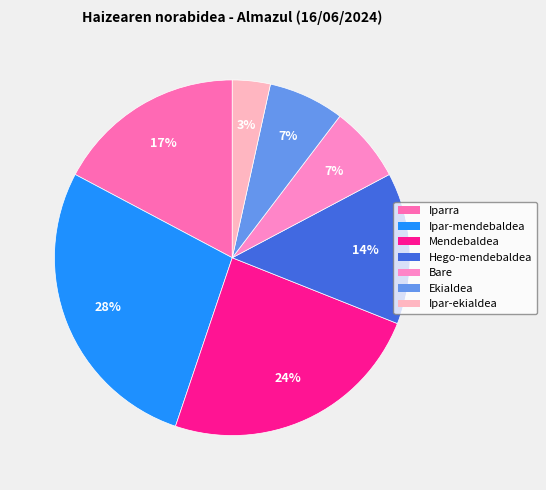

To the nearest percent, what is the combined percentage of Bare and Hego-mendebaldea?

21%